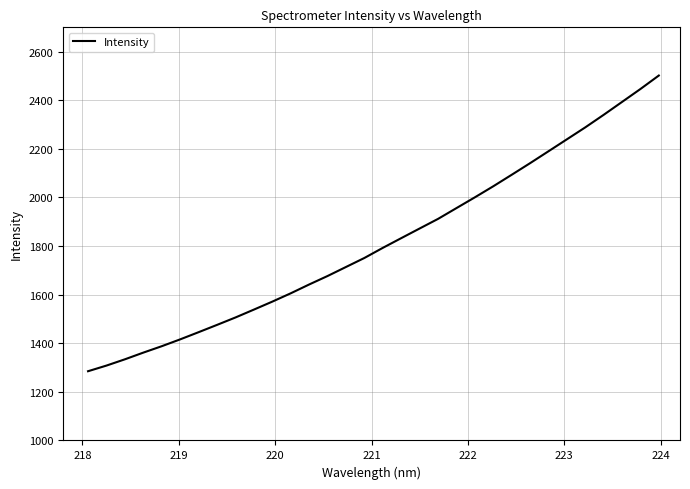

What is the maximum value shown in the chart?

2501.7